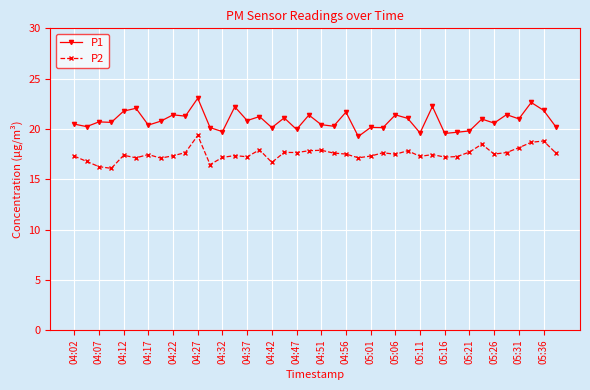

Does the chart display data point markers on the line(s)?

Yes